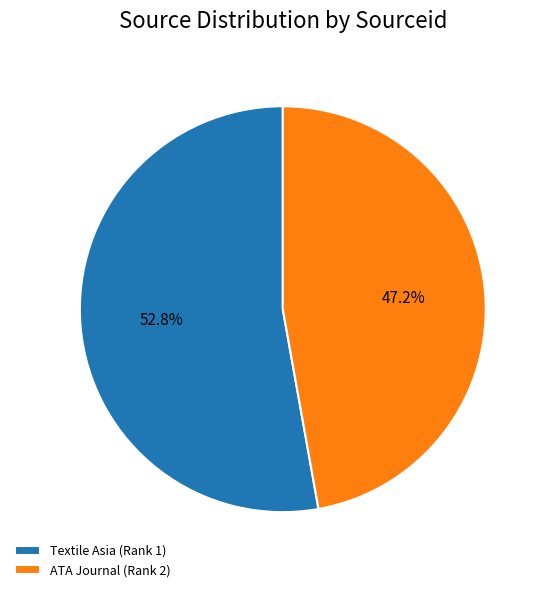

Is it true that Textile Asia (Rank 1) is 45% of the pie?

False